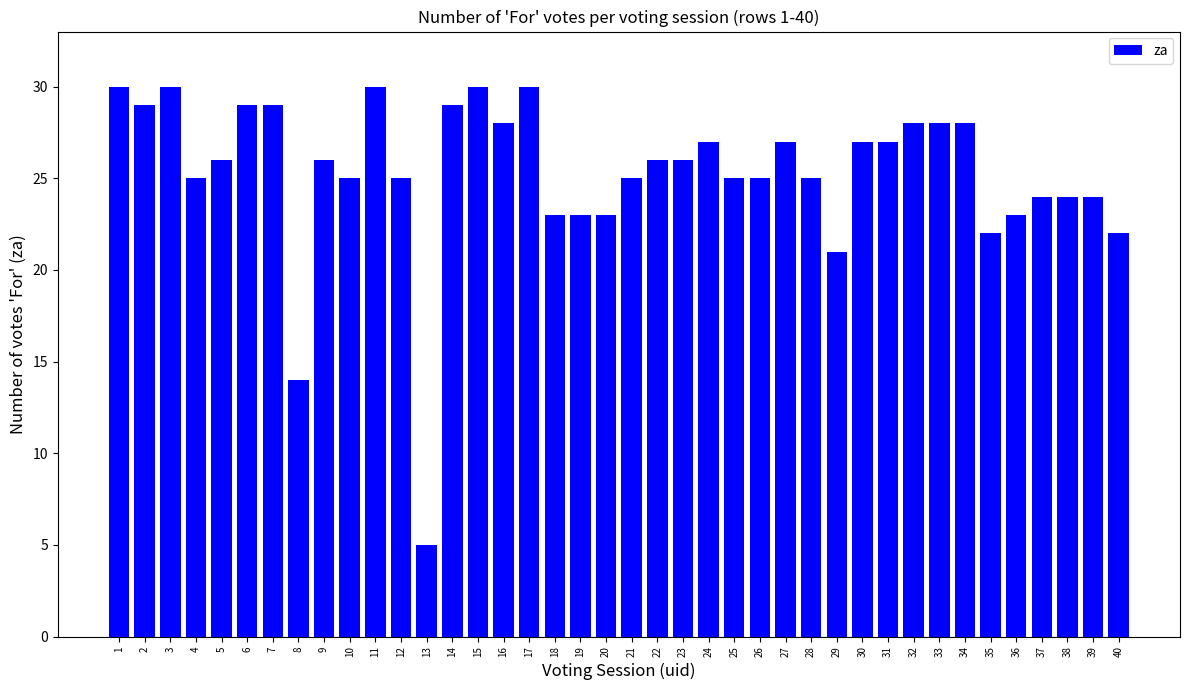

Reading left to right, extract all data points from this chart.

1=30	2=29	3=30	4=25	5=26	6=29	7=29	8=14	9=26	10=25	11=30	12=25	13=5	14=29	15=30	16=28	17=30	18=23	19=23	20=23	21=25	22=26	23=26	24=27	25=25	26=25	27=27	28=25	29=21	30=27	31=27	32=28	33=28	34=28	35=22	36=23	37=24	38=24	39=24	40=22